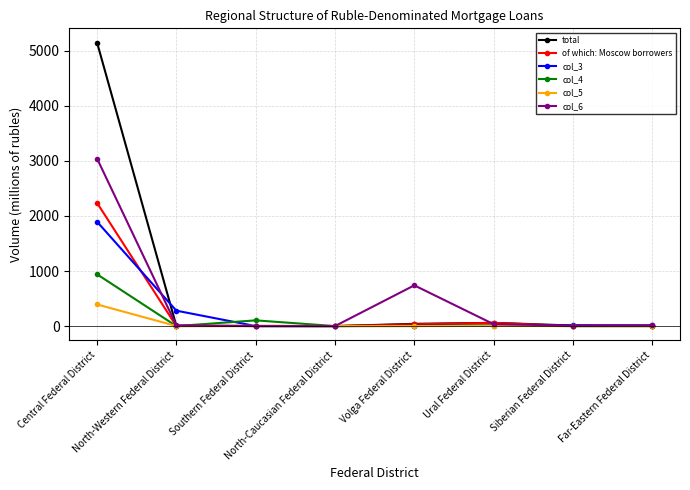

Where does the total series first go above 10?

Central Federal District